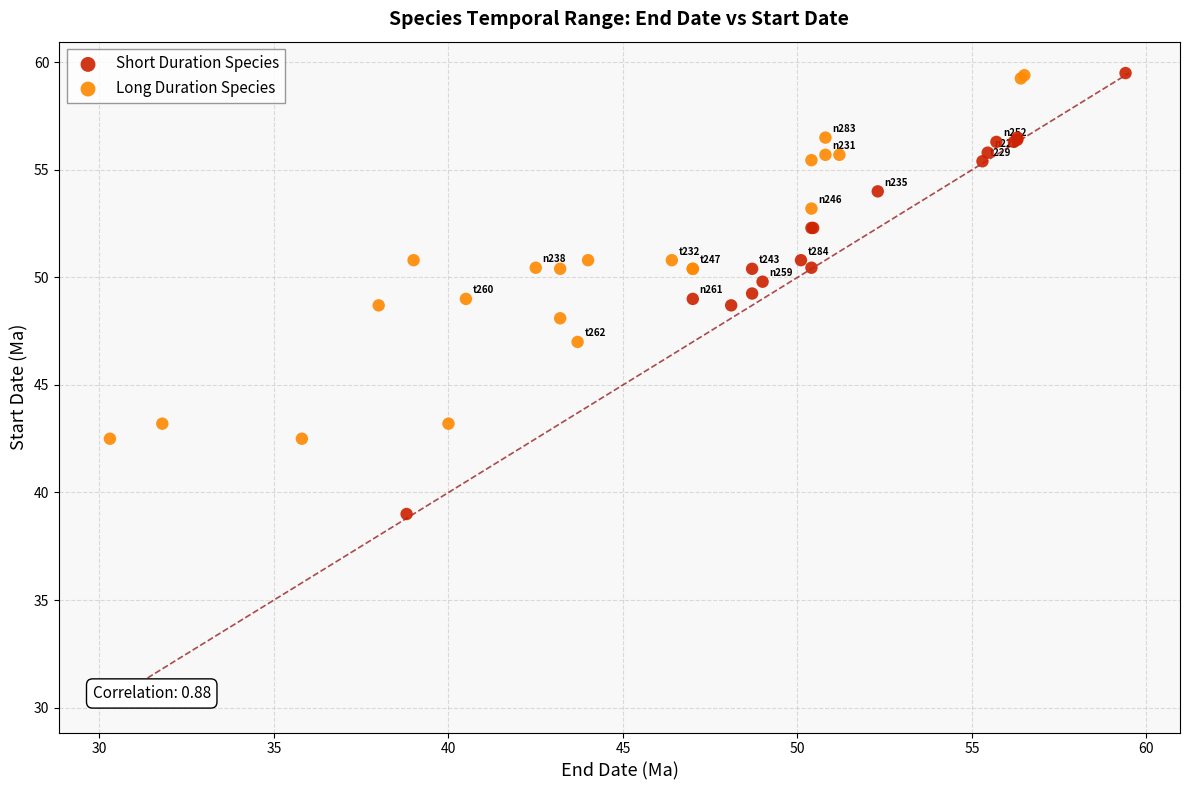

Which series has the widest spread of Y values?

Short Duration Species